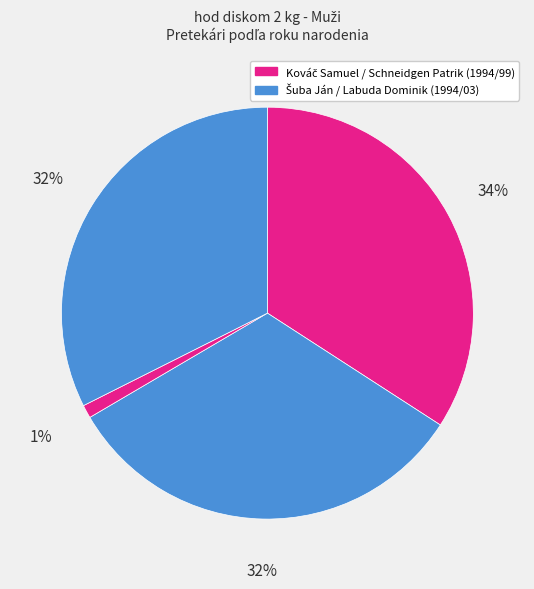

How many segments does this pie chart have?

4